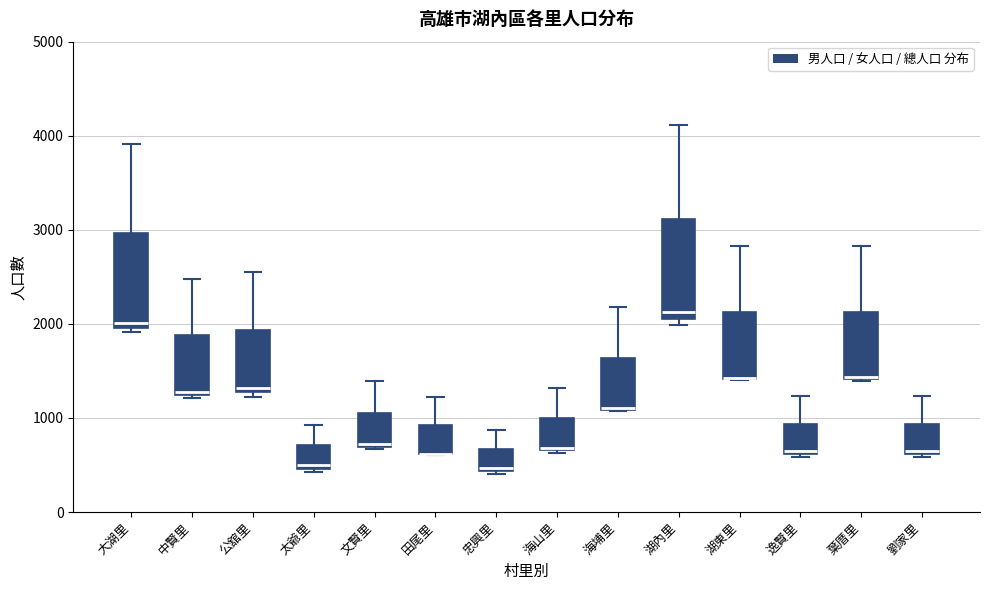

Reading left to right, transcribe this box plot: for each box, give where its median line is, the range the box spans, and where its two whiskers end, as read against the y-axis. The values are not printed on the chart, so give them approximately, as read against the axis.

大湖里: median 2000 (just above the box's lower edge), box 2000 to 3000, whiskers 1900 to 3900
中賢里: median 1300, box 1200 to 1900, whiskers 1200 (just below the box's lower edge) to 2500
公舘里: median 1300 (just above the box's lower edge), box 1300 to 1900, whiskers 1200 to 2500
太爺里: median 500 (just above the box's lower edge), box 500 to 700, whiskers 400 to 900
文賢里: median 700, box 700 to 1100, whiskers 700 to 1400
田尾里: median 600 (drawn on the box's lower edge), box 600 to 900, whiskers 600 to 1200
忠興里: median 500, box 400 to 700, whiskers 400 (just below the box's lower edge) to 900
海山里: median 700, box 700 to 1000, whiskers 600 to 1300
海埔里: median 1100 (drawn on the box's lower edge), box 1100 to 1600, whiskers 1100 to 2200
湖內里: median 2100 (just above the box's lower edge), box 2100 to 3100, whiskers 2000 to 4100
湖東里: median 1400 (drawn on the box's lower edge), box 1400 to 2100, whiskers 1400 to 2800
逸賢里: median 600 (just above the box's lower edge), box 600 to 900, whiskers 600 (just below the box's lower edge) to 1200
葉厝里: median 1400, box 1400 to 2100, whiskers 1400 to 2800
劉家里: median 600, box 600 to 900, whiskers 600 to 1200